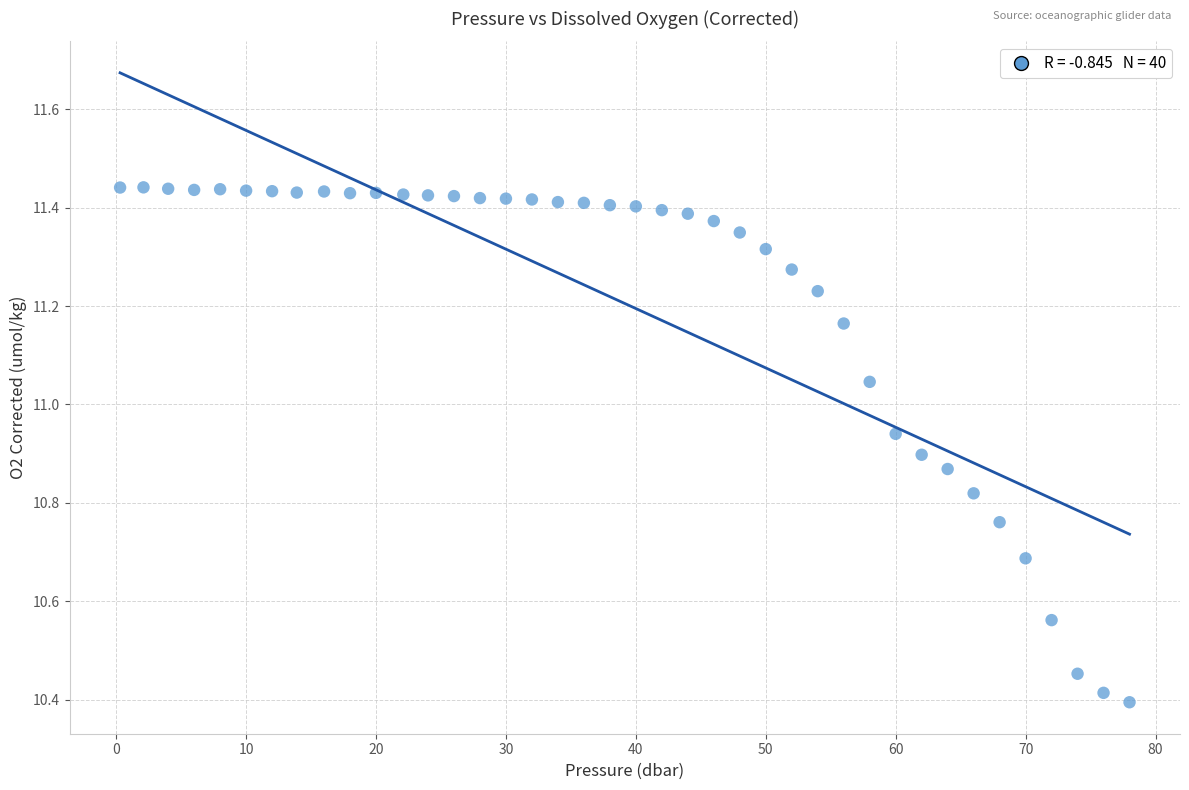

What Y value in the scatter plot is closest to 10?

10.4